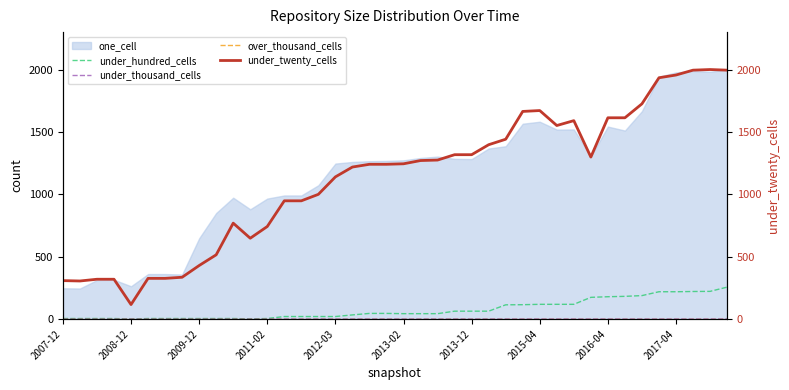

How many values in the under_hundred_cells series are below 43?

18